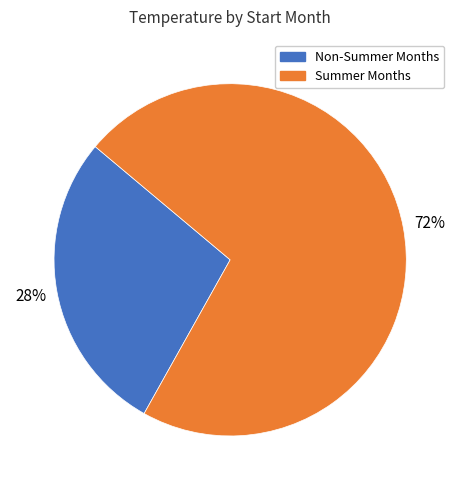

How many slices are in this pie chart?

2